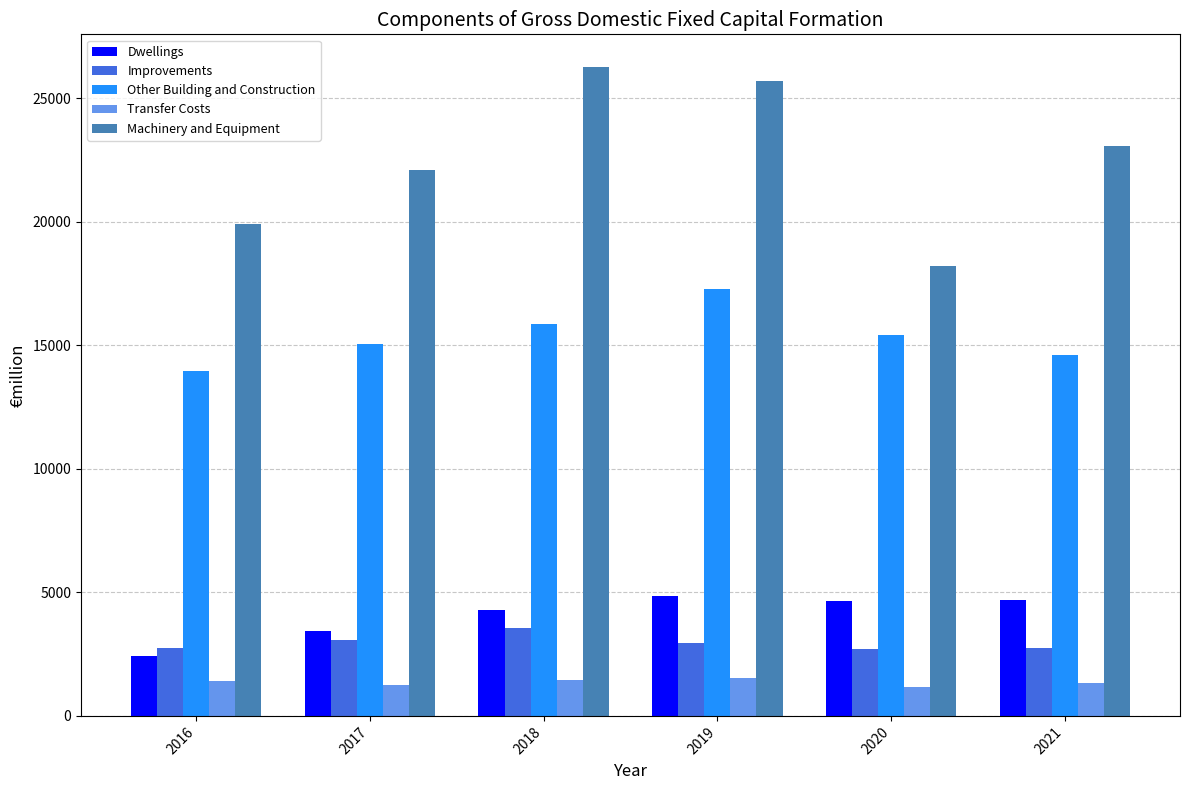

True or false: Machinery and Equipment has a value of 9666.8 at 2016.

False